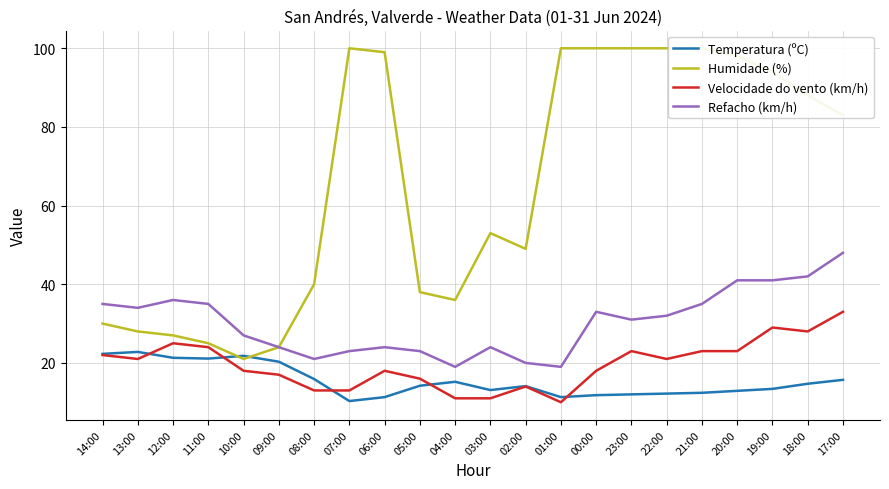

Rank the series by their maximum value, from lowest to highest.

Temperatura (ºC), Velocidade do vento (km/h), Refacho (km/h), Humidade (%)